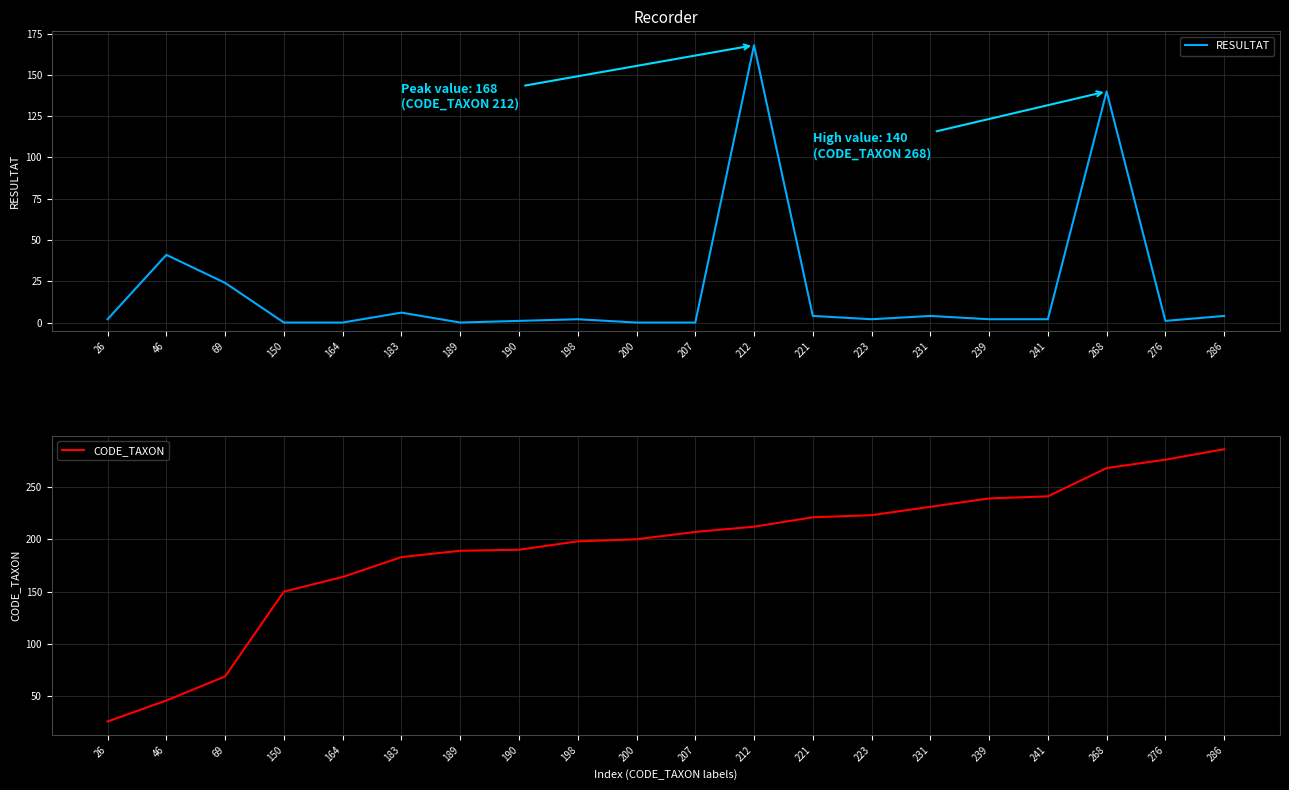

How many values in the CODE_TAXON series exceed 207?

9